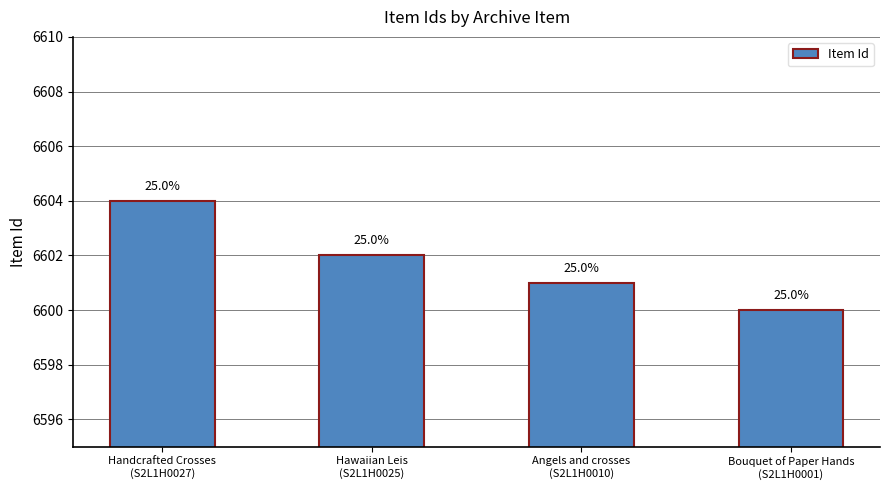

The chart shows a value of 6602 at Hawaiian Leis
(S2L1H0025). True or false?

True